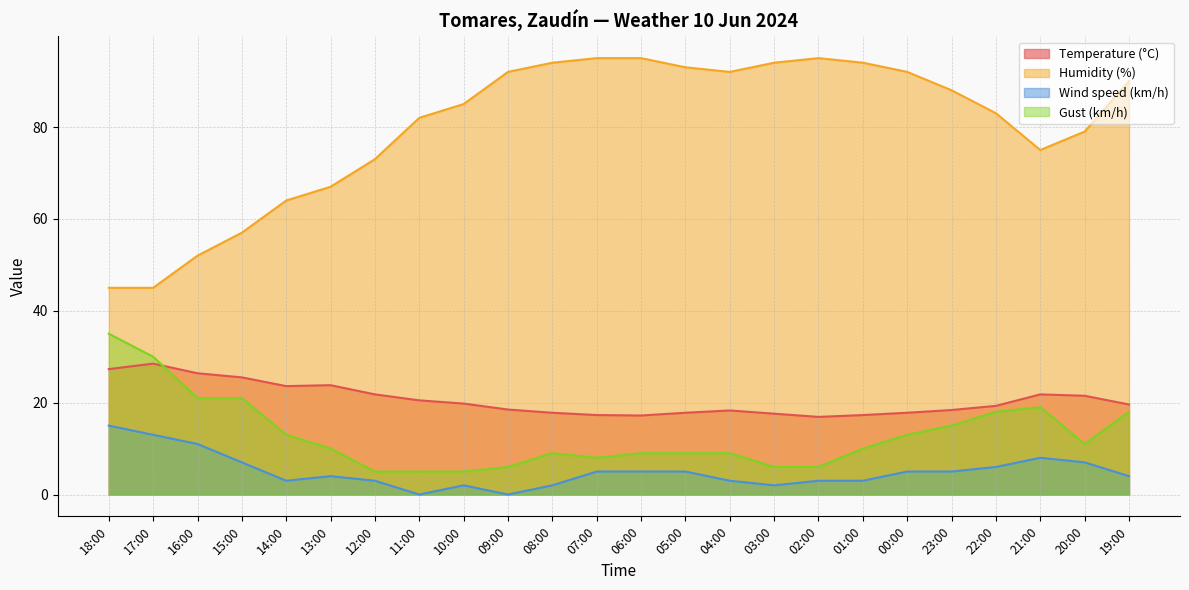

Rank the series by their maximum value, from lowest to highest.

Wind speed (km/h), Temperature (°C), Gust (km/h), Humidity (%)